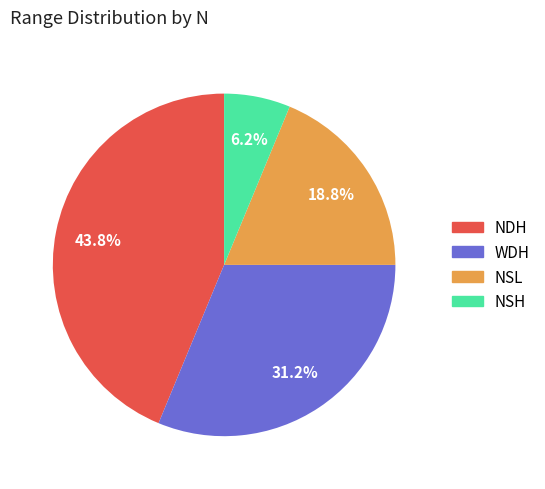

Is NSL the majority of the pie?

No